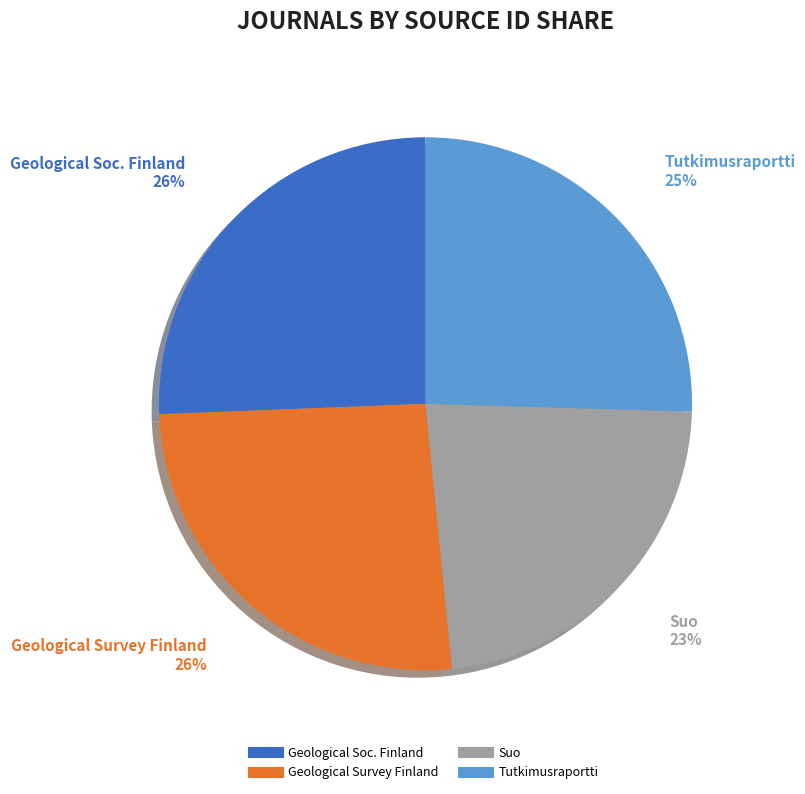

Does any single category account for the majority?

No